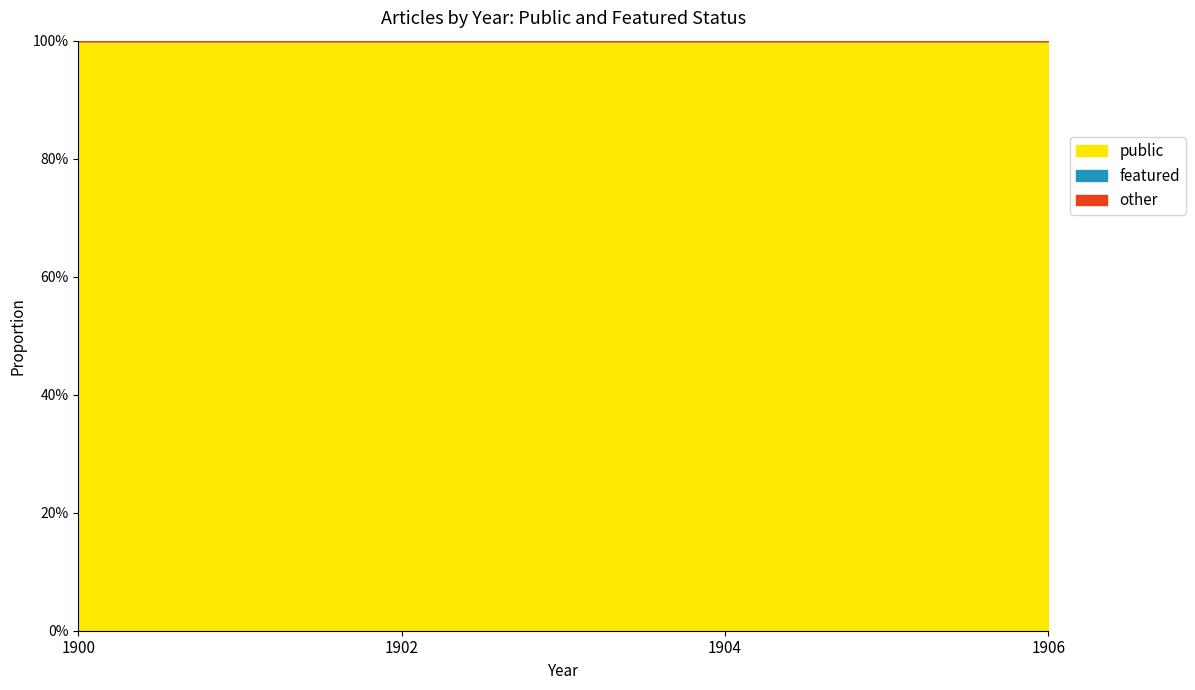

How many lines are shown in the chart?

3